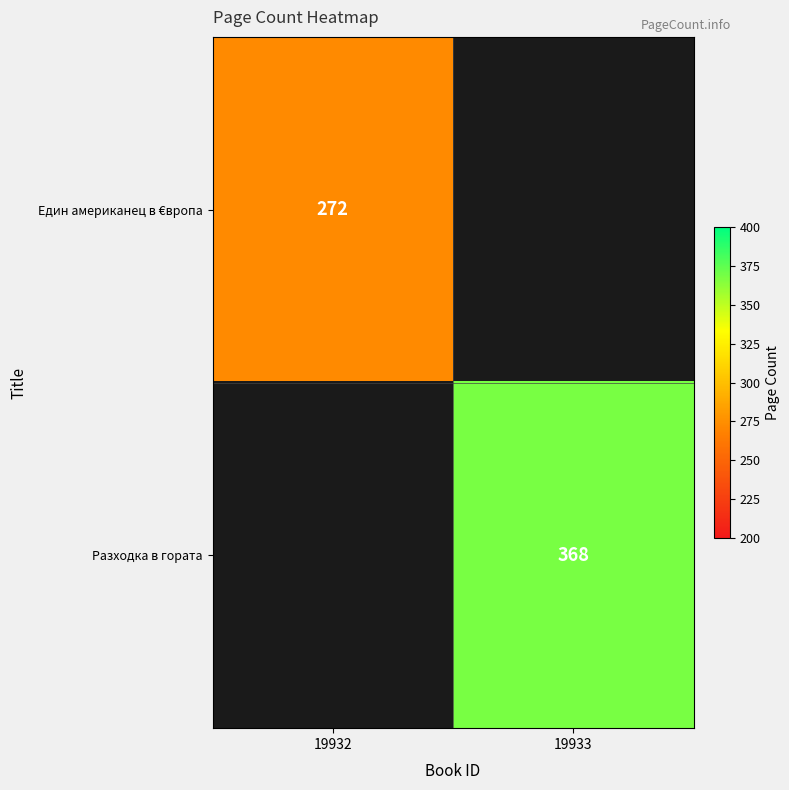

Is it true that Разходка в гората equals 368 at 19933?

True